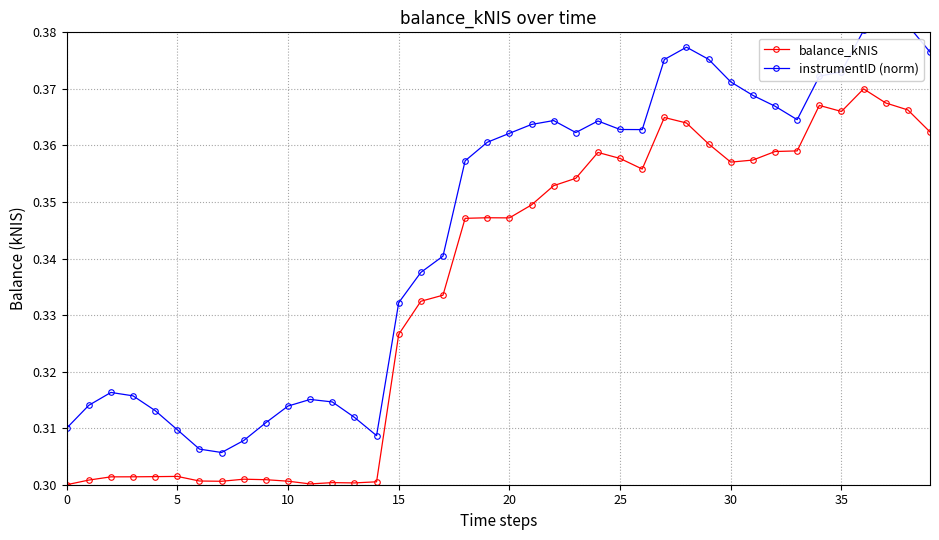

Which has a higher value, 26 or 24?

24